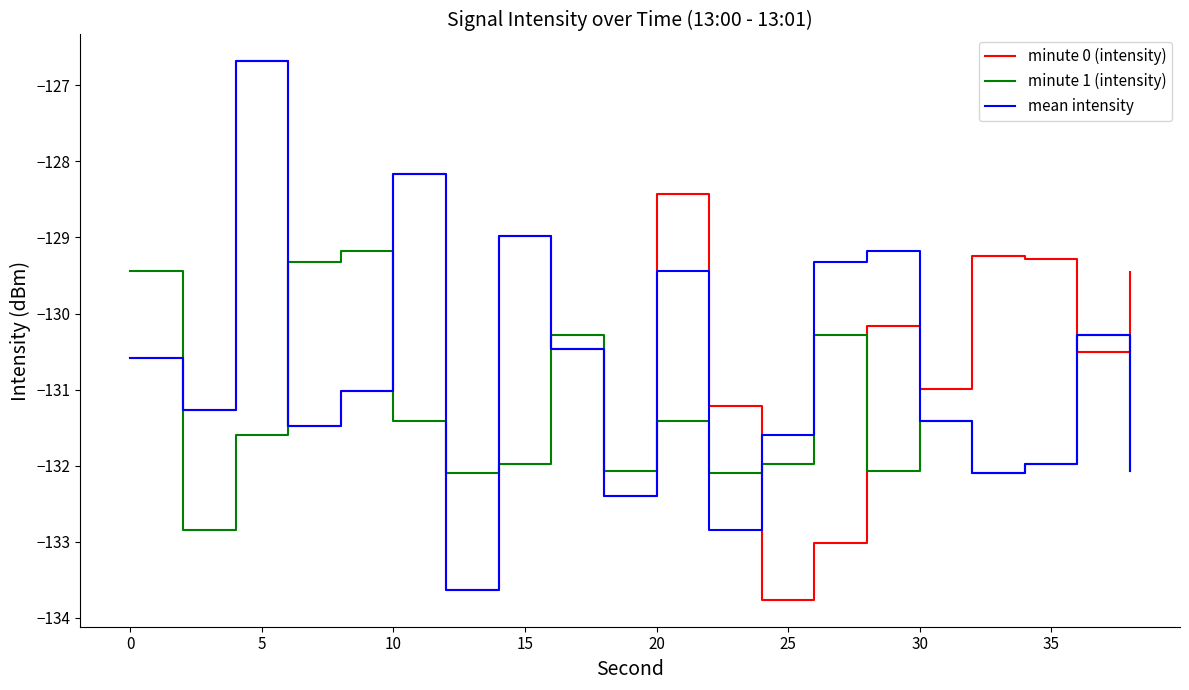

How many interior local peaks does the minute 1 (intensity) series have?

6